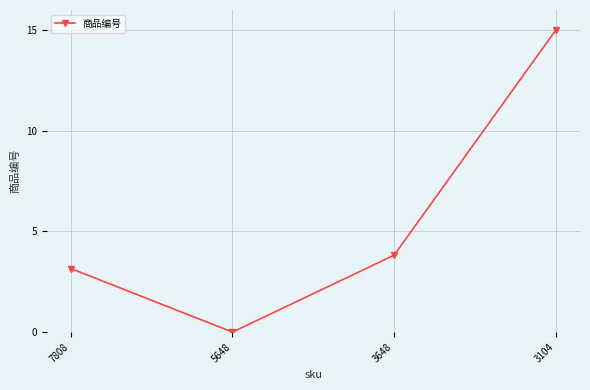

Reading left to right, list all the values displayed in this chart.

7808=3.2	5648=0.0	3648=3.8	3104=15.0